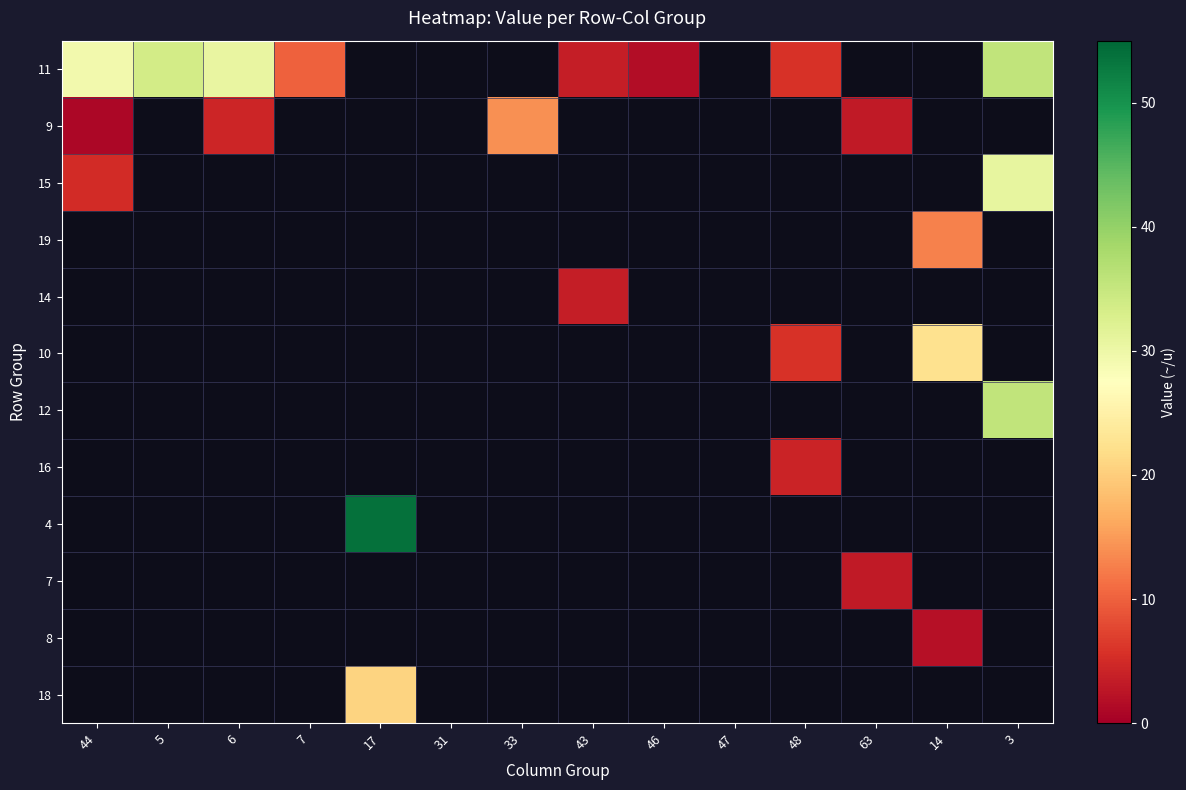

At 31, list the series in order from largest to smallest.

11, 9, 15, 19, 14, 10, 12, 16, 4, 7, 8, 18